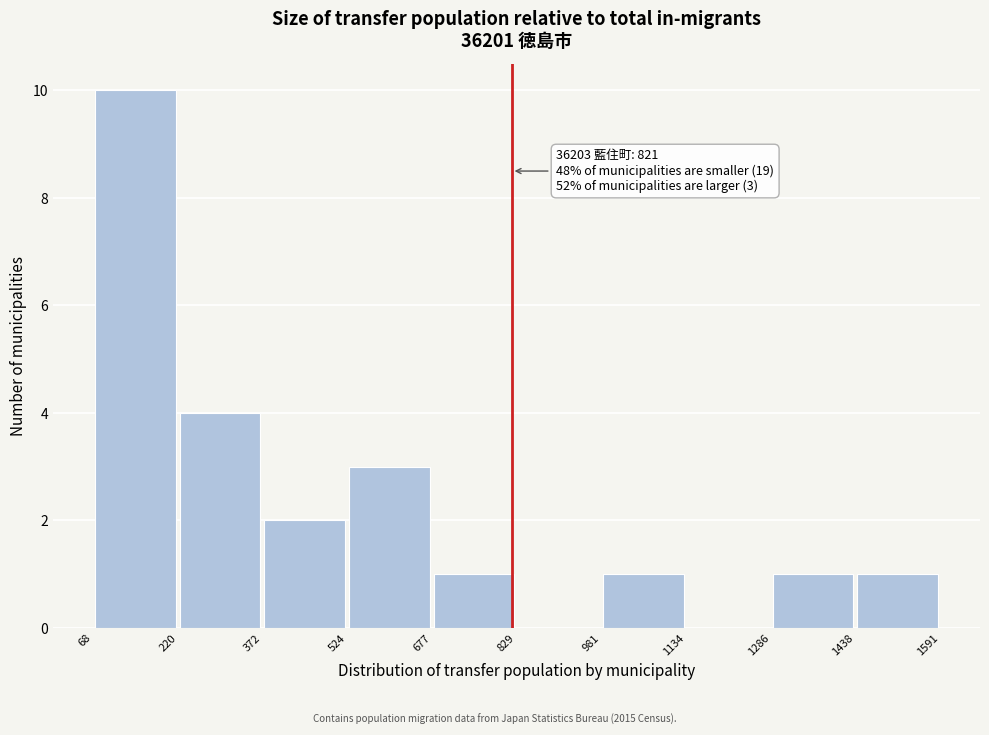

Which range on the x-axis has the tallest bar?

68 to 220